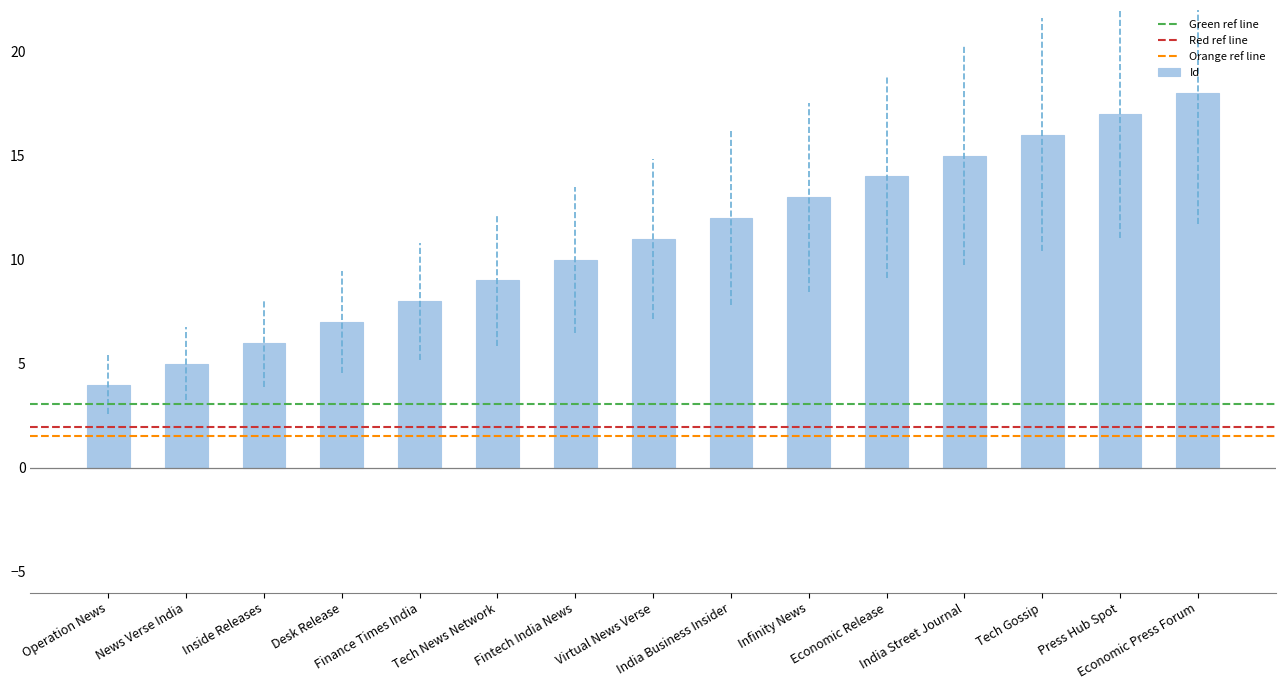

At which label is the value closest to 11?

Virtual News Verse